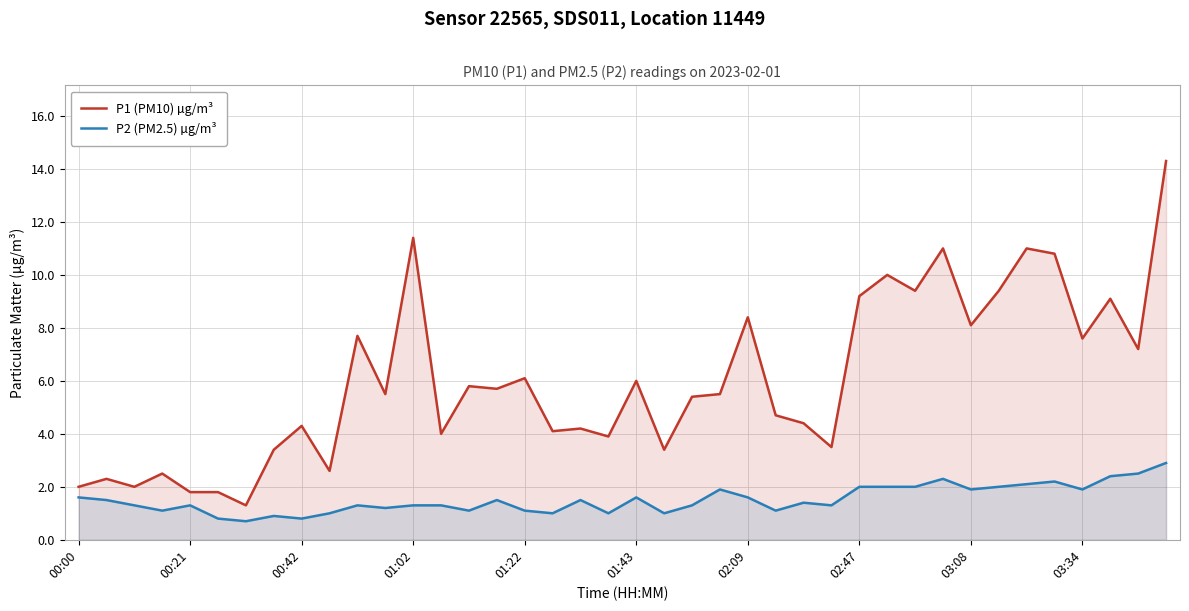

The value of P1 (PM10) µg/m³ at 01:22 is 6.1. True or false?

True